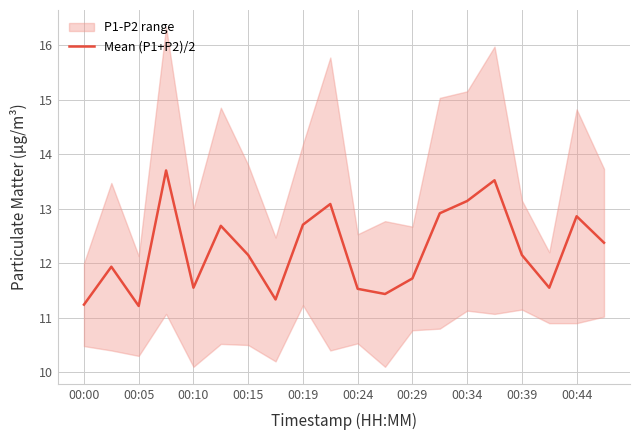

How many data points does each series have?

20